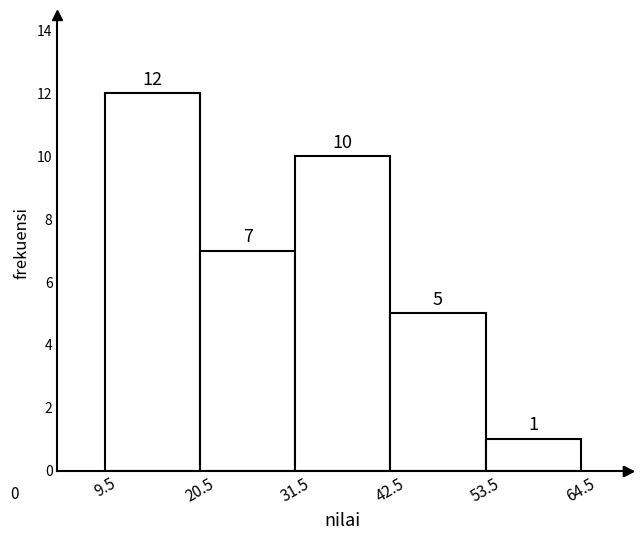

Over which range of the x-axis is the bar tallest?

9.5 to 20.5